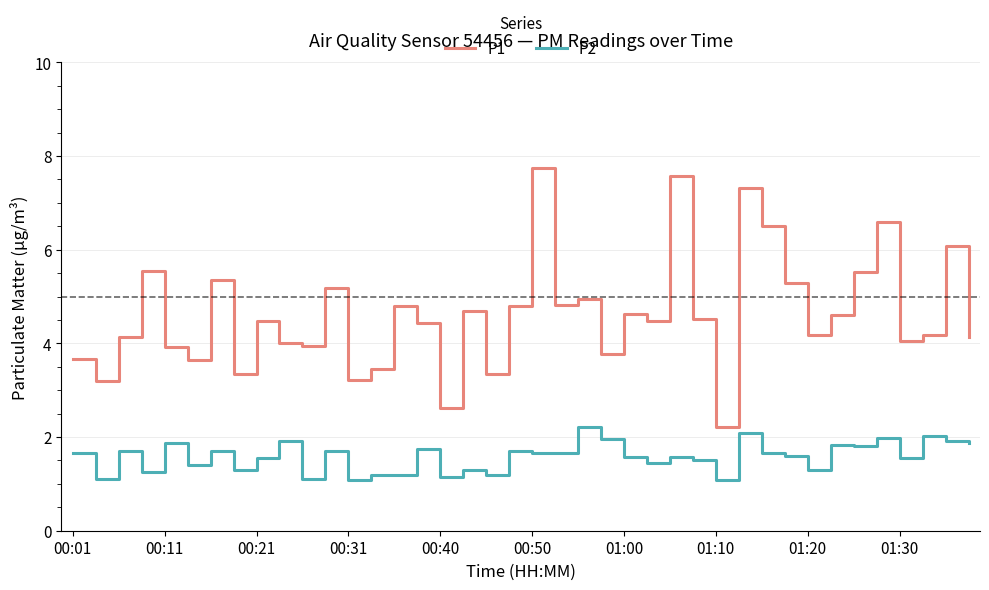

Which series has the largest total across all categories?

P1